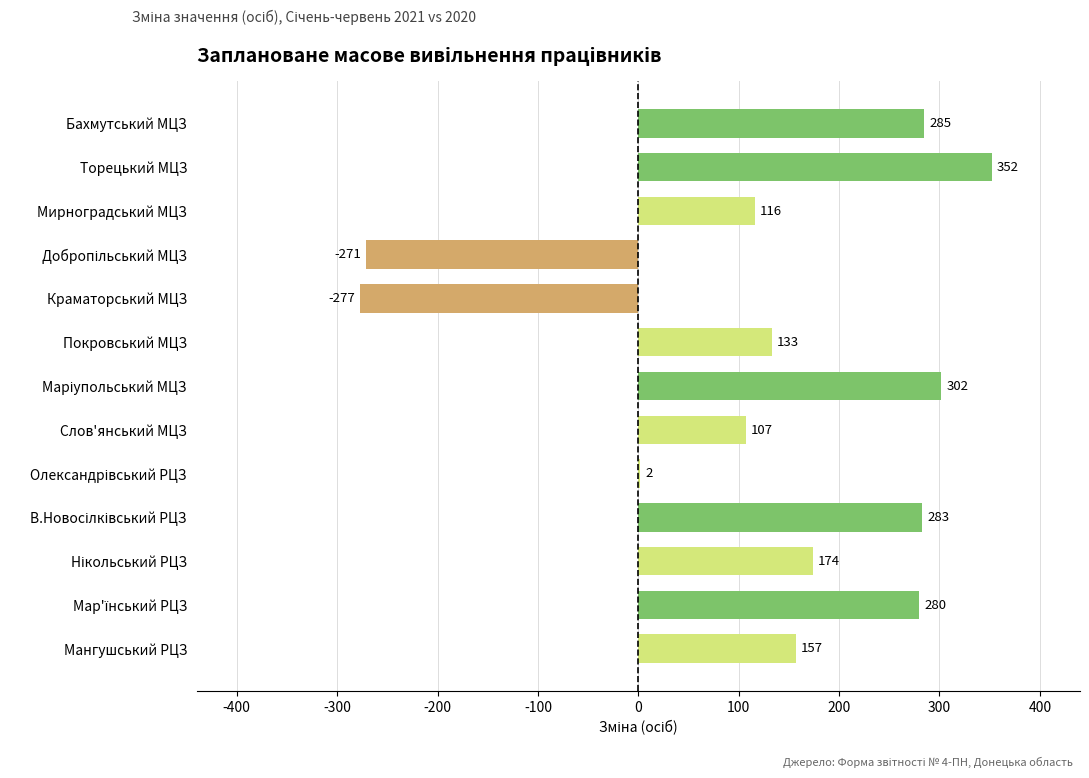

How many data points does each series have?

13